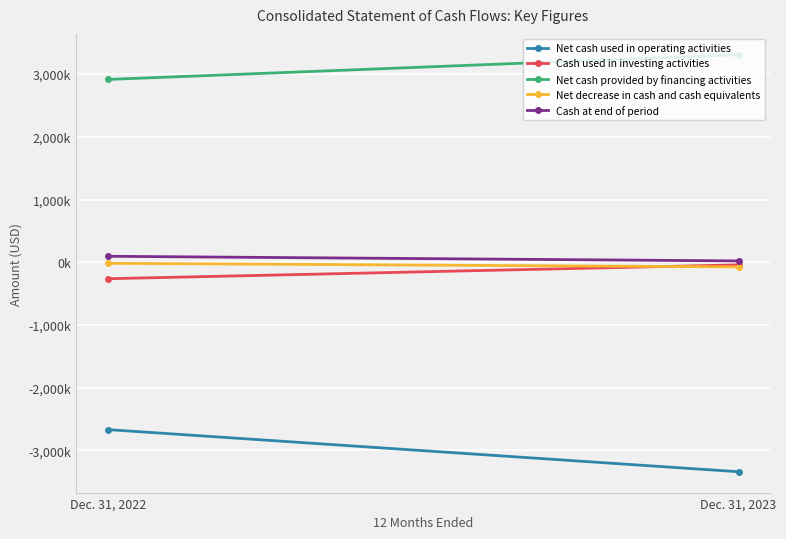

What are all the series names shown in the legend?

Net cash used in operating activities, Cash used in investing activities, Net cash provided by financing activities, Net decrease in cash and cash equivalents, Cash at end of period